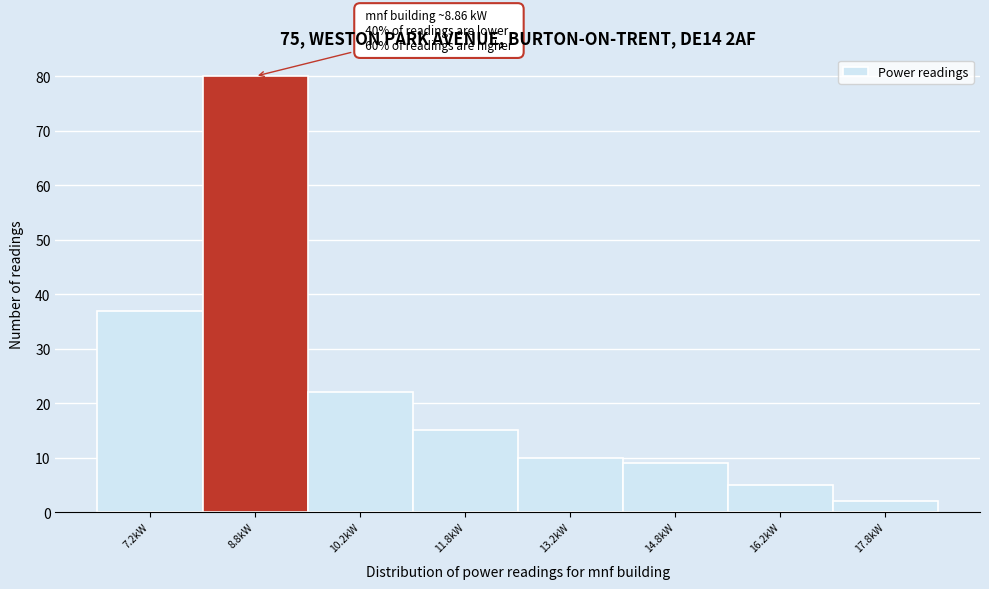

Which range on the x-axis has the tallest bar?

8.0 to 9.5